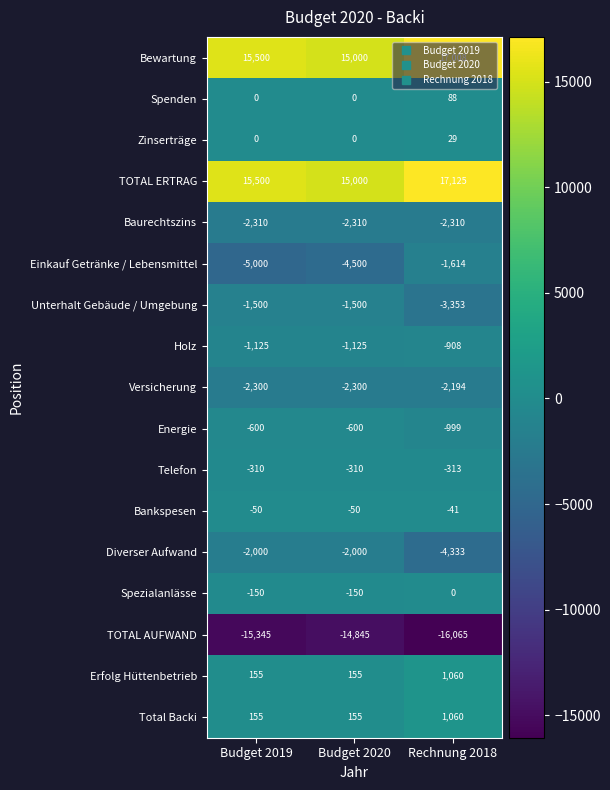

How many Energie values are between -999 and -600?

3